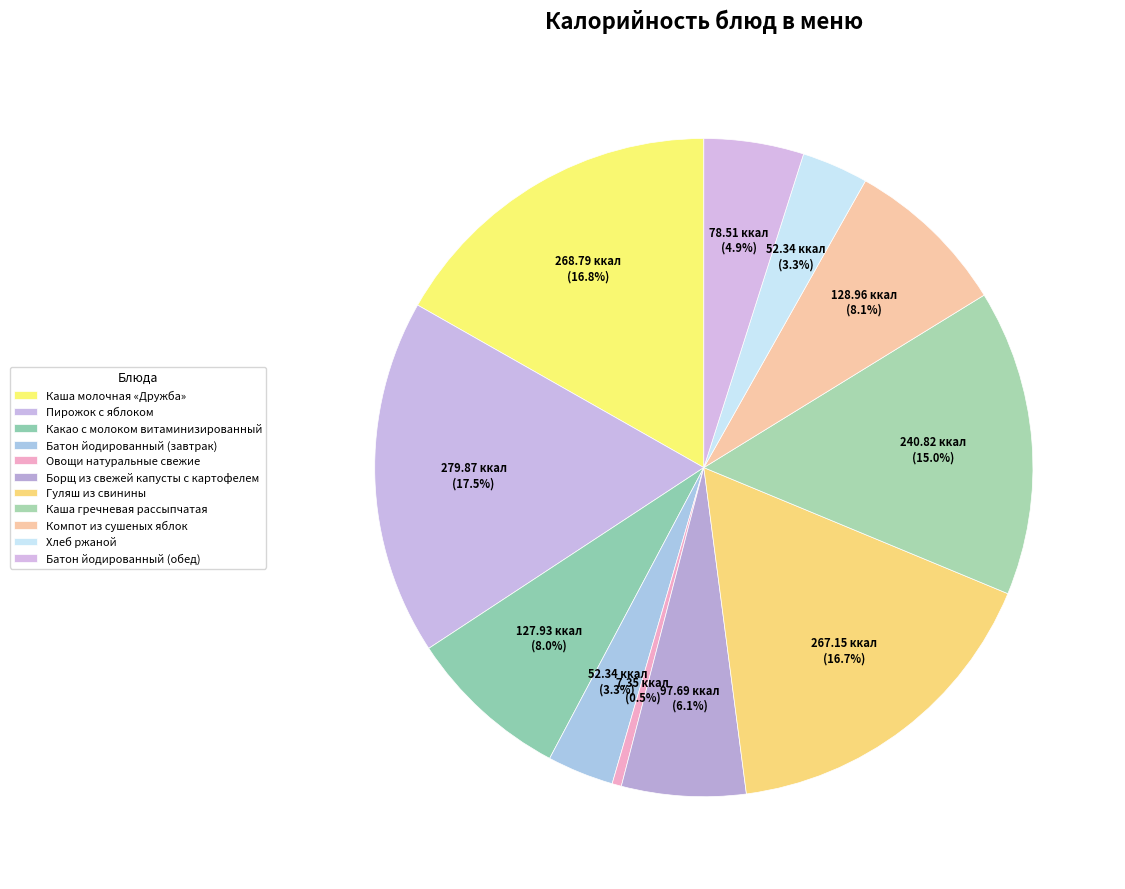

Which has a higher value, Компот из сушеных яблок or Батон йодированный (обед)?

Компот из сушеных яблок